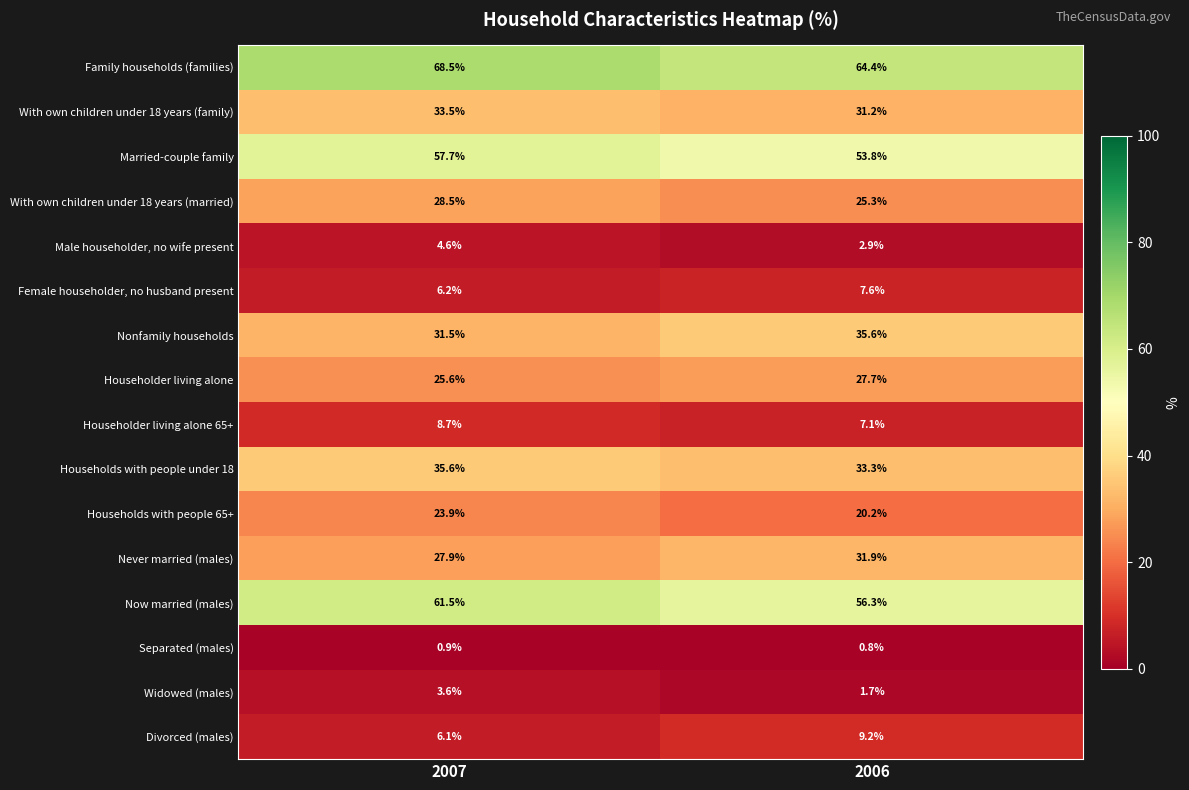

Which series has the widest spread of values?

Now married (males)